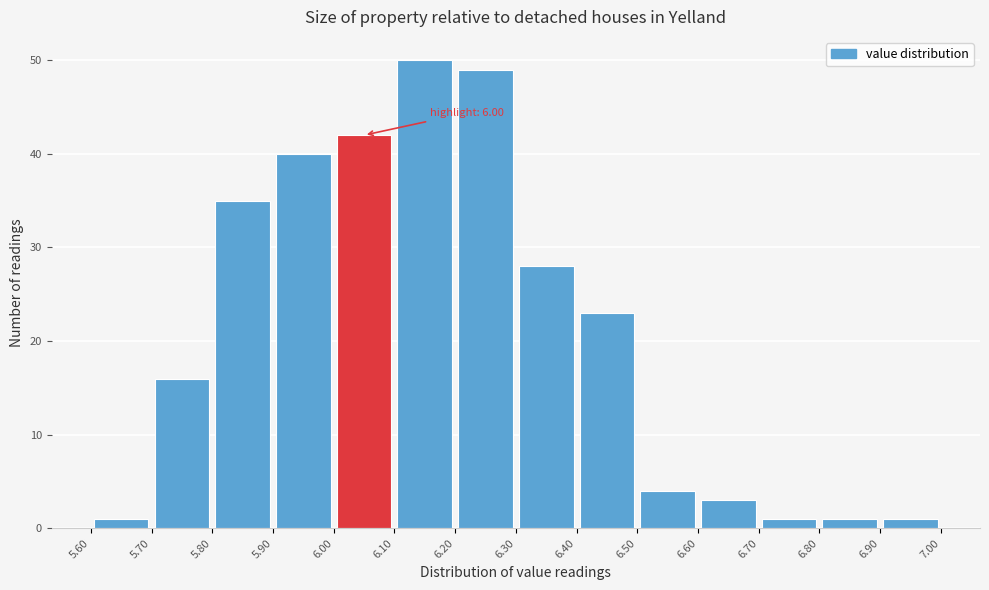

Which range on the x-axis has the tallest bar?

6.10 to 6.20